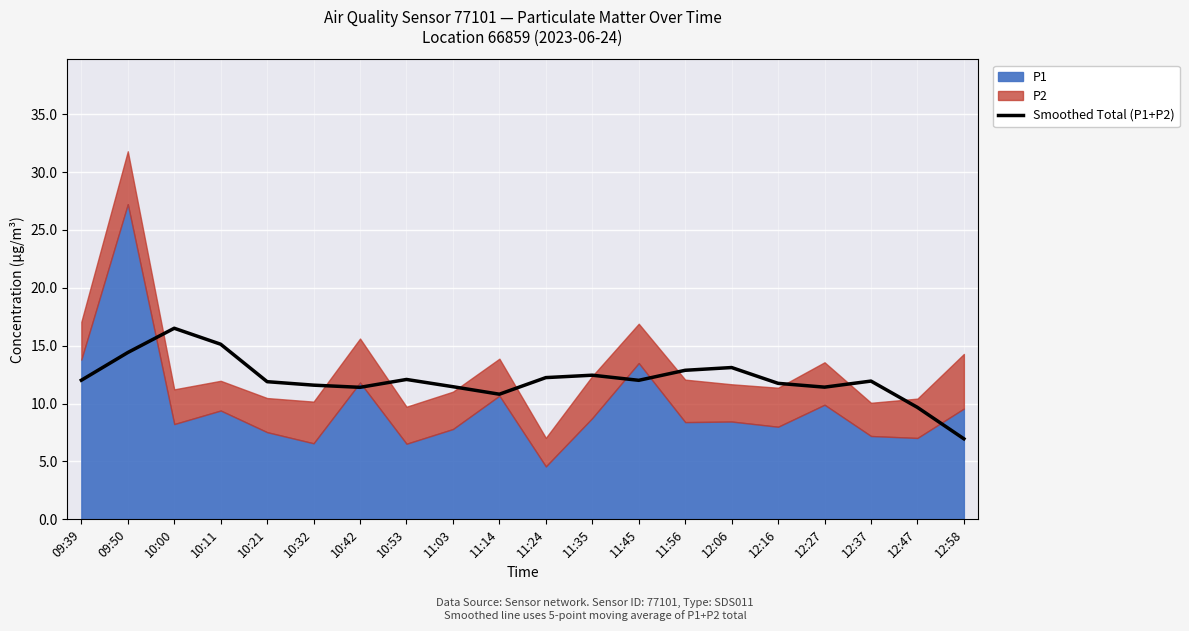

How many data points does each series have?

20